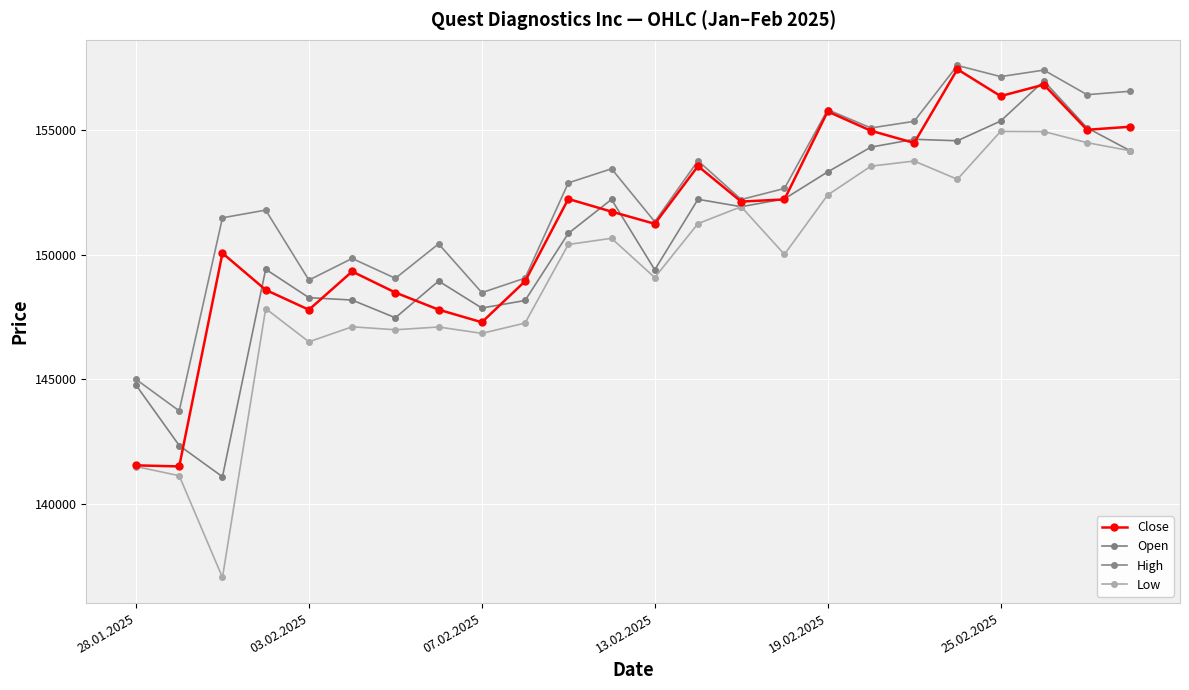

True or false: Close has more than 2 points higher than both neighbors.

True